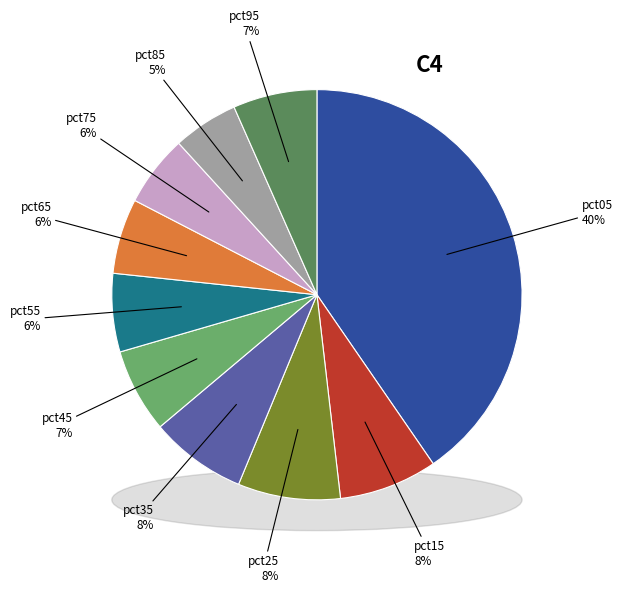

Is there a majority slice in this chart?

No